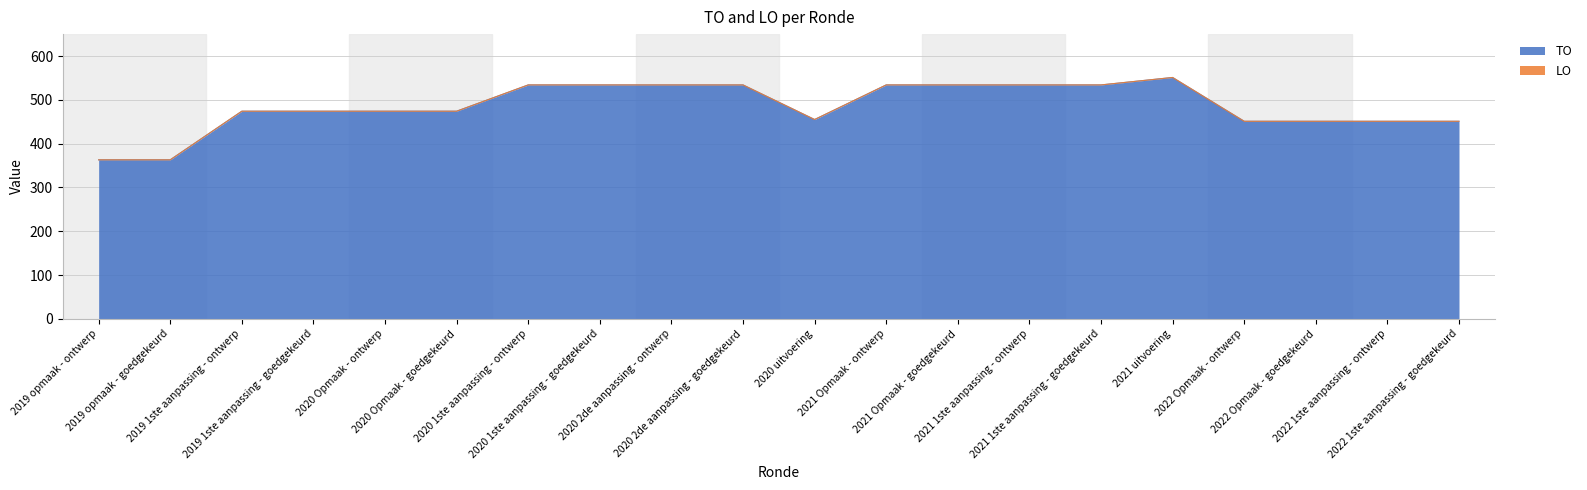

What is the difference between the second highest and second lowest values?

171